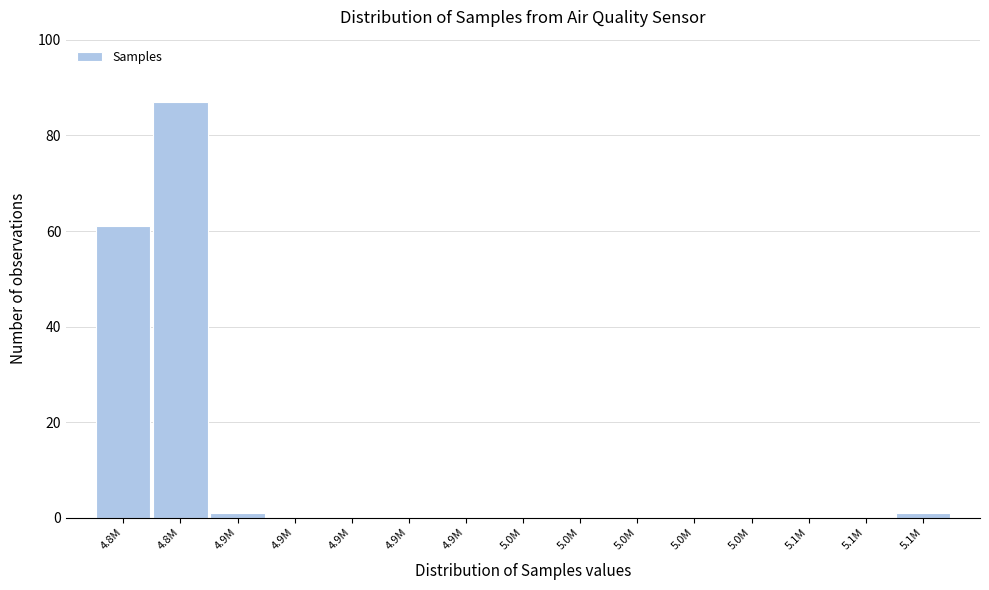

How many categories are shown in the chart?

15